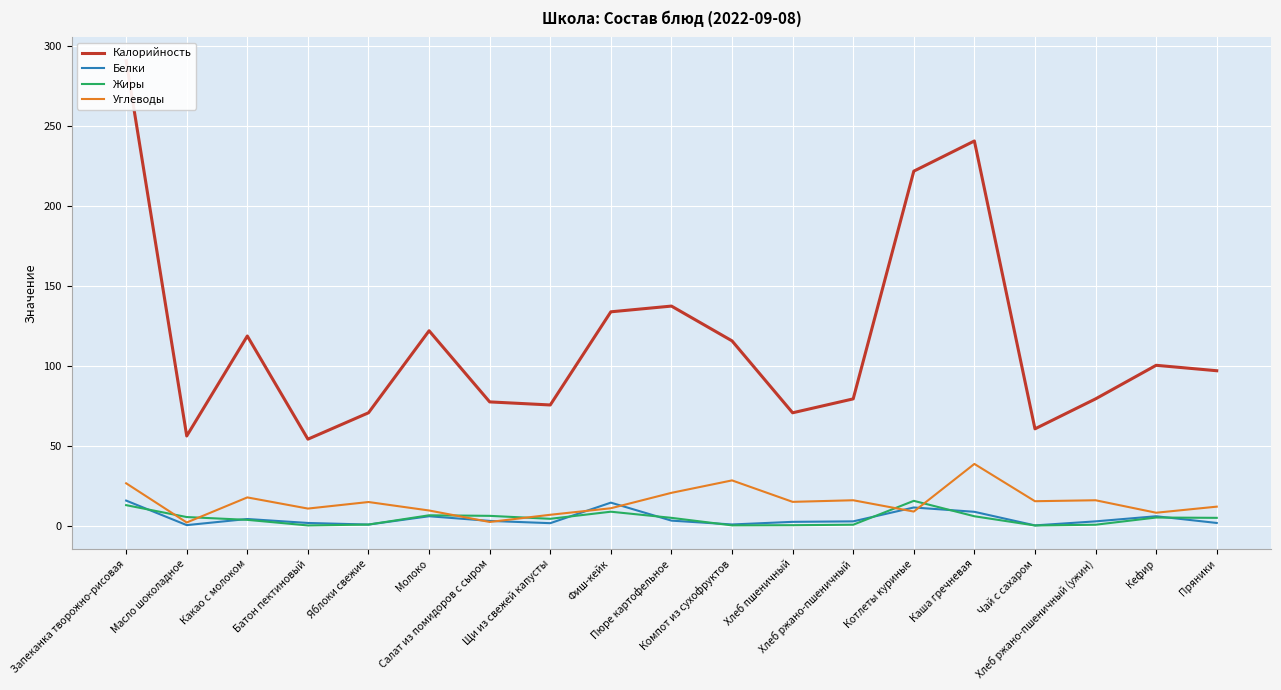

Which series has the largest range (max minus min)?

Калорийность